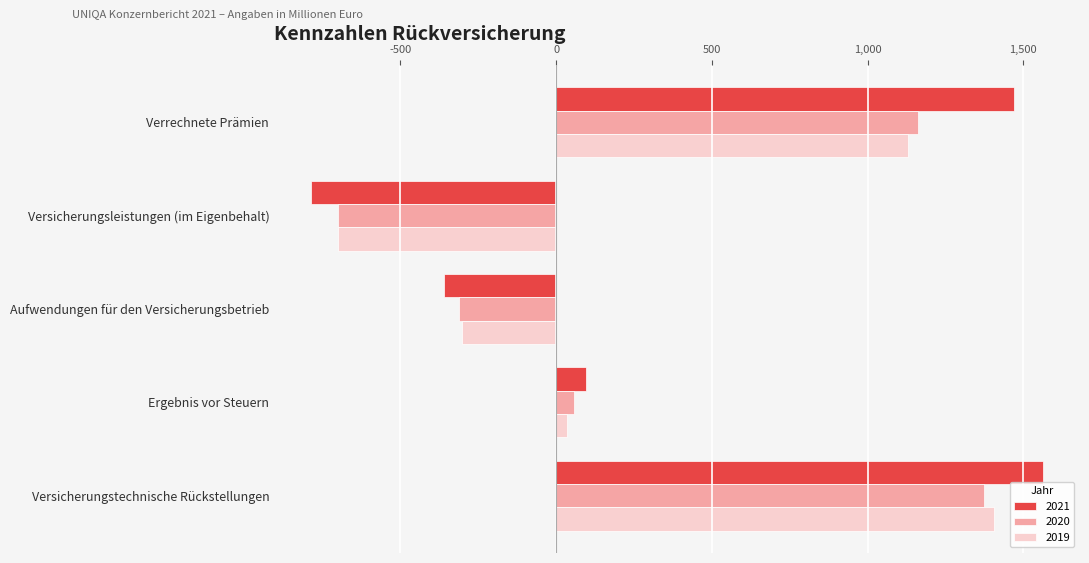

What is the greatest value displayed?

1564.6